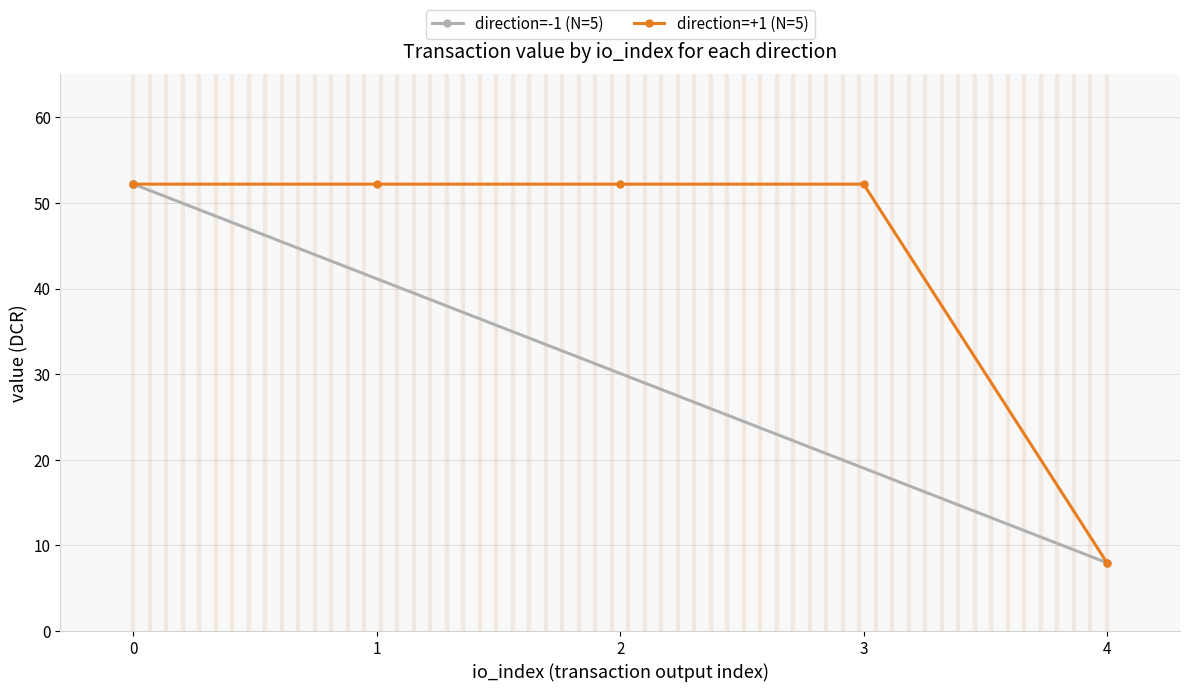

The direction=+1 (N=5) series shows 52.2 at 3. True or false?

True